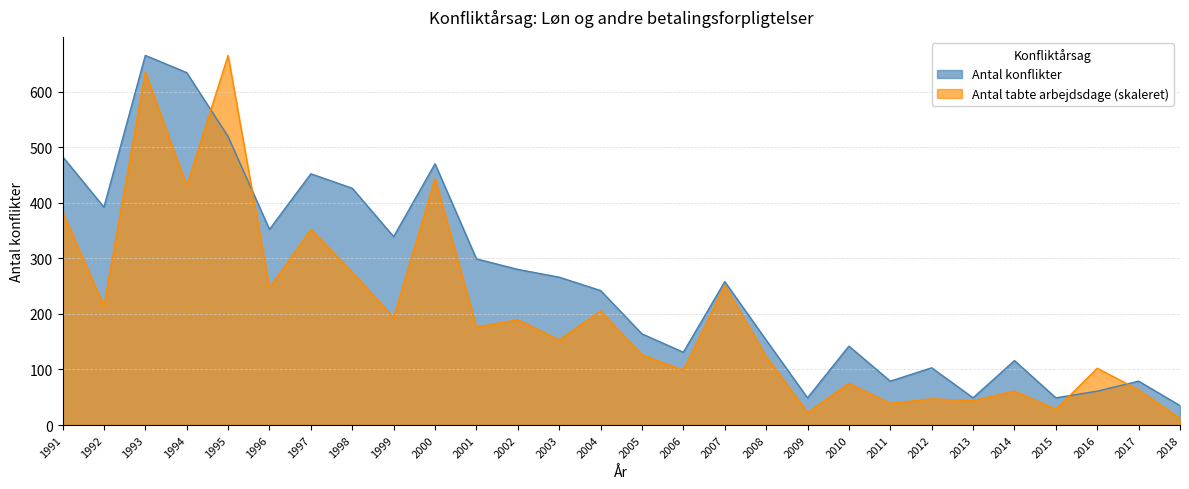

Reading left to right, extract all data points from this chart.

Antal konflikter: 1991=483.0	1992=392.0	1993=665.0	1994=634.0	1995=519.0	1996=352.0	1997=452.0	1998=426.0	1999=339.0	2000=470.0	2001=299.0	2002=280.0	2003=266.0	2004=242.0	2005=164.0	2006=131.0	2007=258.0	2008=153.0	2009=49.0	2010=142.0	2011=79.0	2012=103.0	2013=49.0	2014=116.0	2015=49.0	2016=61.0	2017=79.0	2018=35.0
Antal tabte arbejdsdage: 1991=383.6	1992=214.2	1993=634.8	1994=430.2	1995=665.0	1996=246.8	1997=351.9	1998=275.3	1999=193.0	2000=443.7	2001=176.3	2002=189.5	2003=153.2	2004=205.0	2005=126.4	2006=98.8	2007=251.4	2008=123.8	2009=22.6	2010=75.1	2011=39.0	2012=47.2	2013=43.8	2014=61.2	2015=28.4	2016=102.2	2017=63.3	2018=11.9